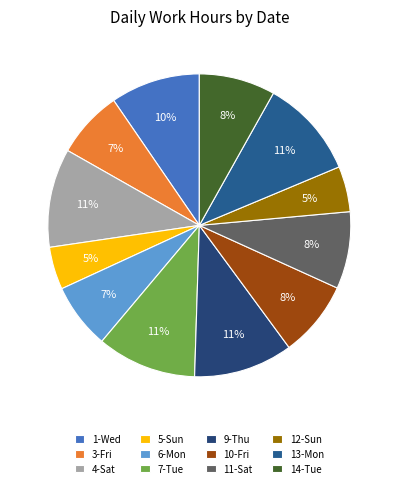

How many slices are in this pie chart?

12